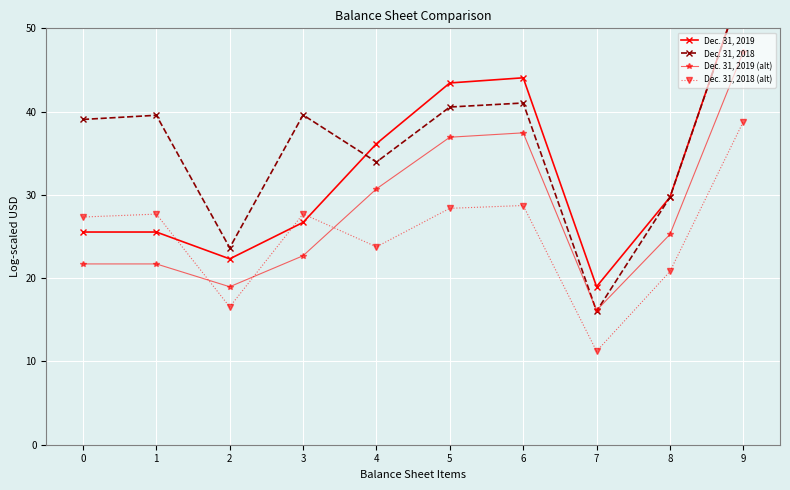

How many interior local peaks does the Dec. 31, 2019 series have?

1